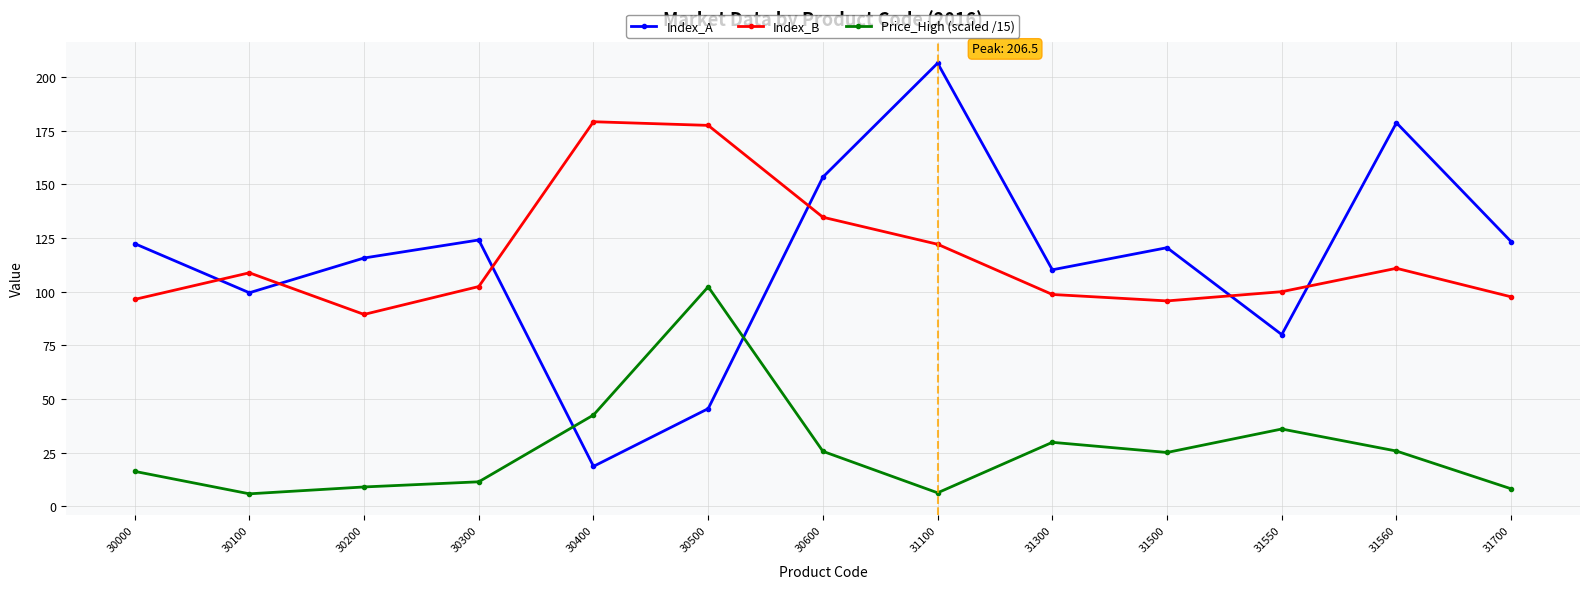

List the series in order of their peak value, highest first.

Index_A, Index_B, Price_High (scaled /15)